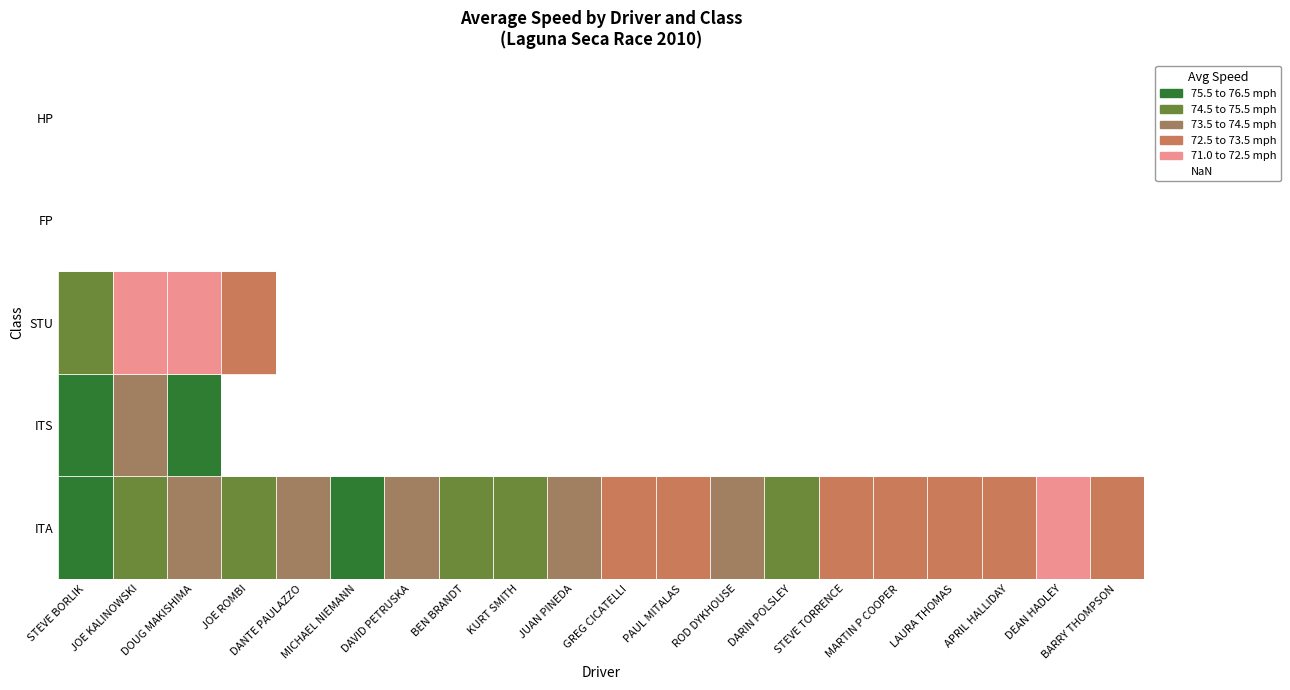

The value of ITA at JUAN PINEDA is 106.3. True or false?

False